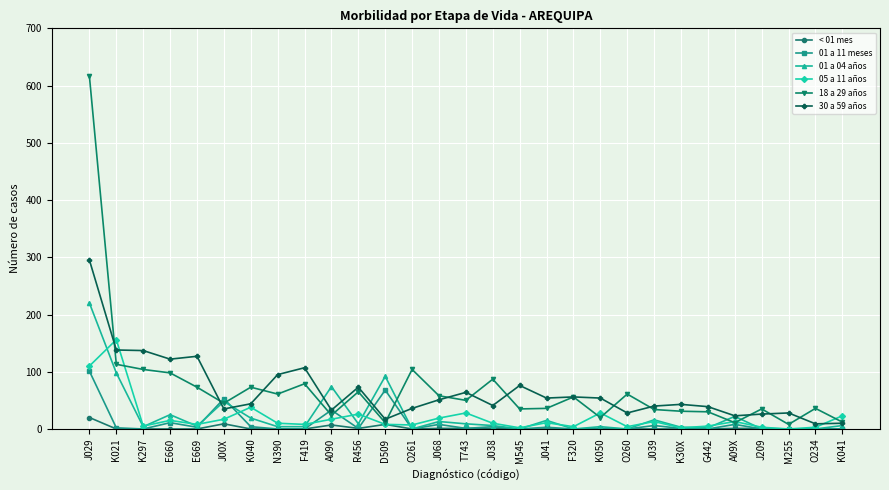

What is the spread (max minus min) of values at E660?

122